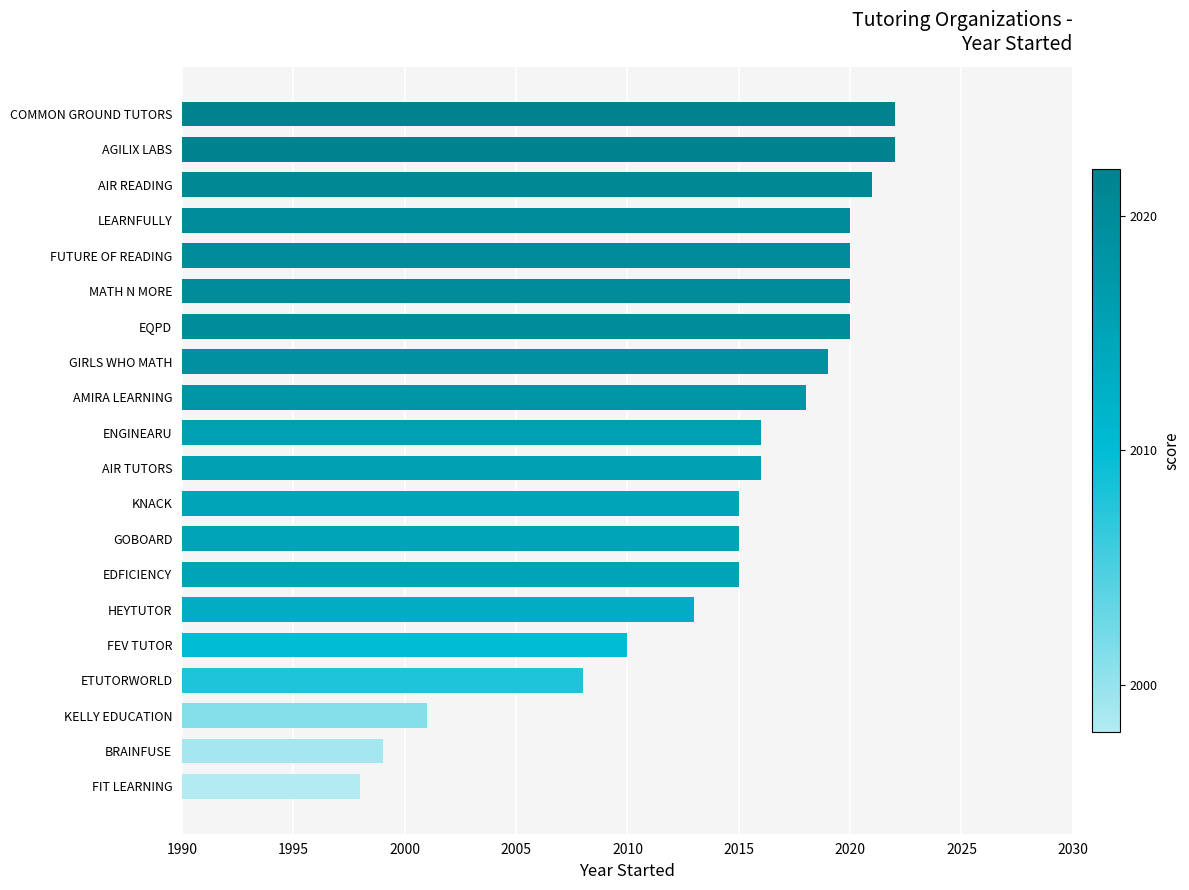

Does the chart contain any negative values?

No